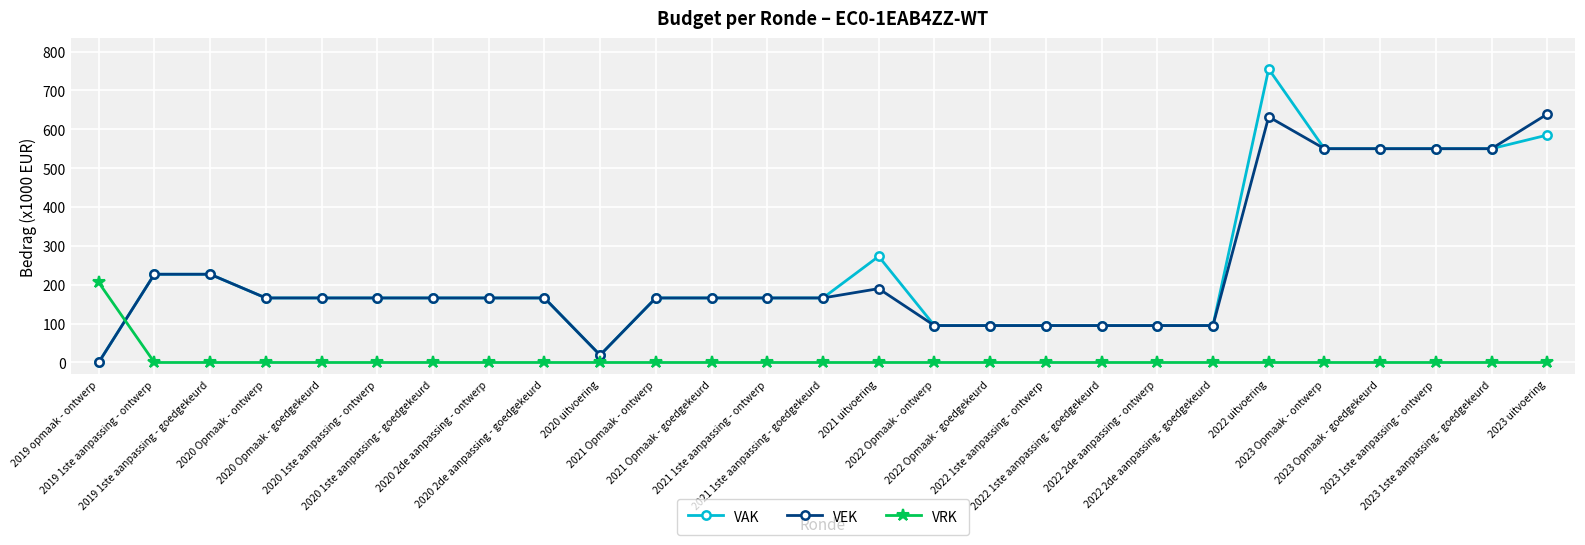

What is the maximum value shown in the chart?

755